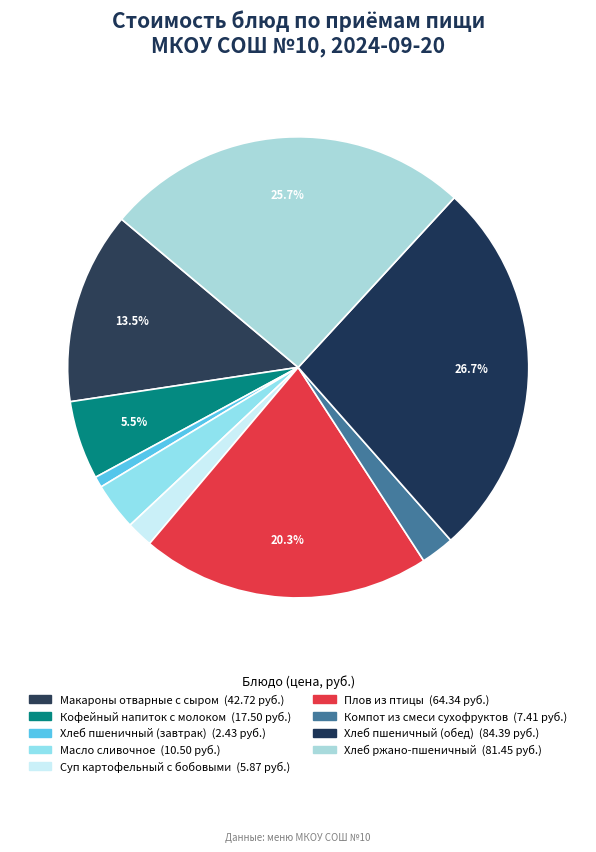

What is the change in value from Макароны отварные с сыром to Суп картофельный с бобовыми?

-36.9